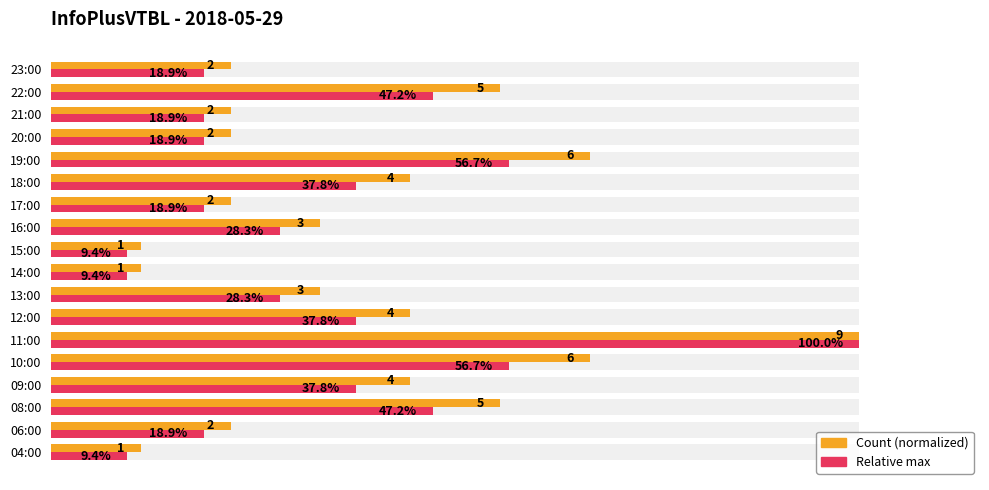

Which series has the widest spread of values?

Relative max